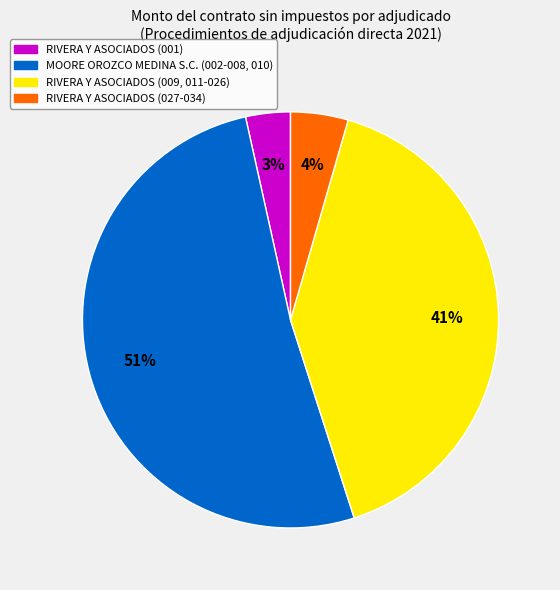

To the nearest percent, what is the average slice percentage?

25%